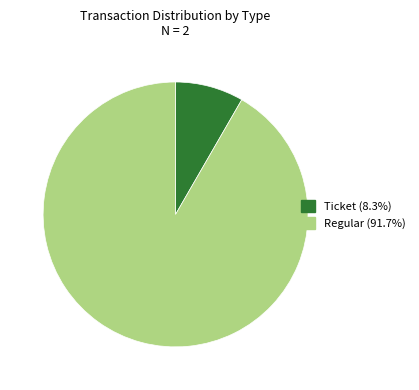

Between Ticket and Regular, which is larger?

Regular